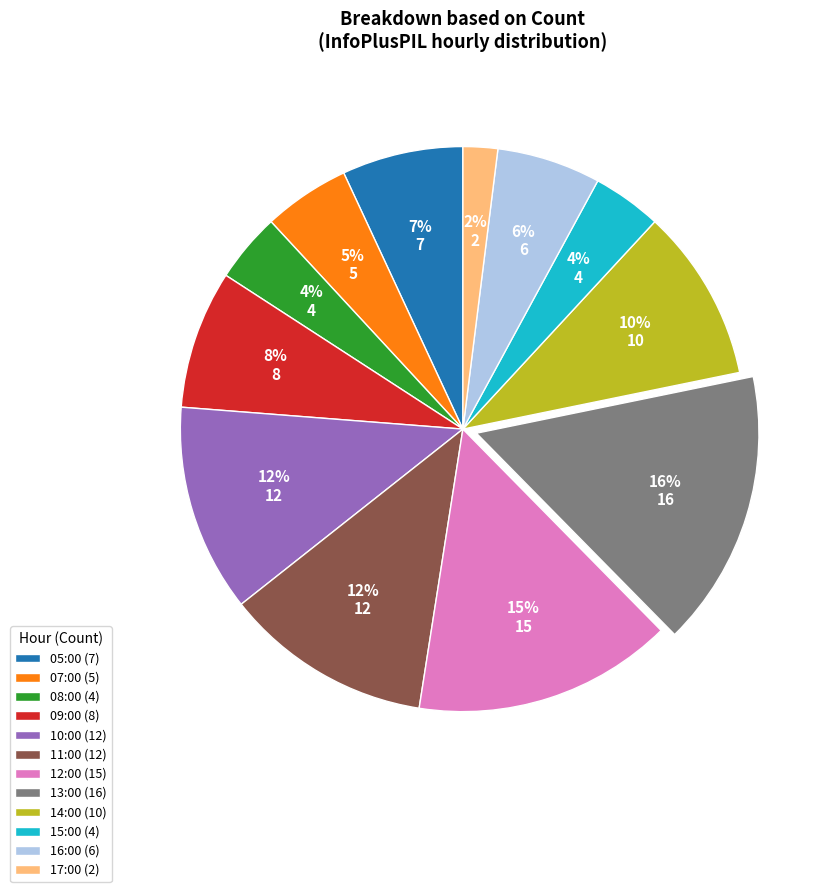

Does any single category account for the majority?

No